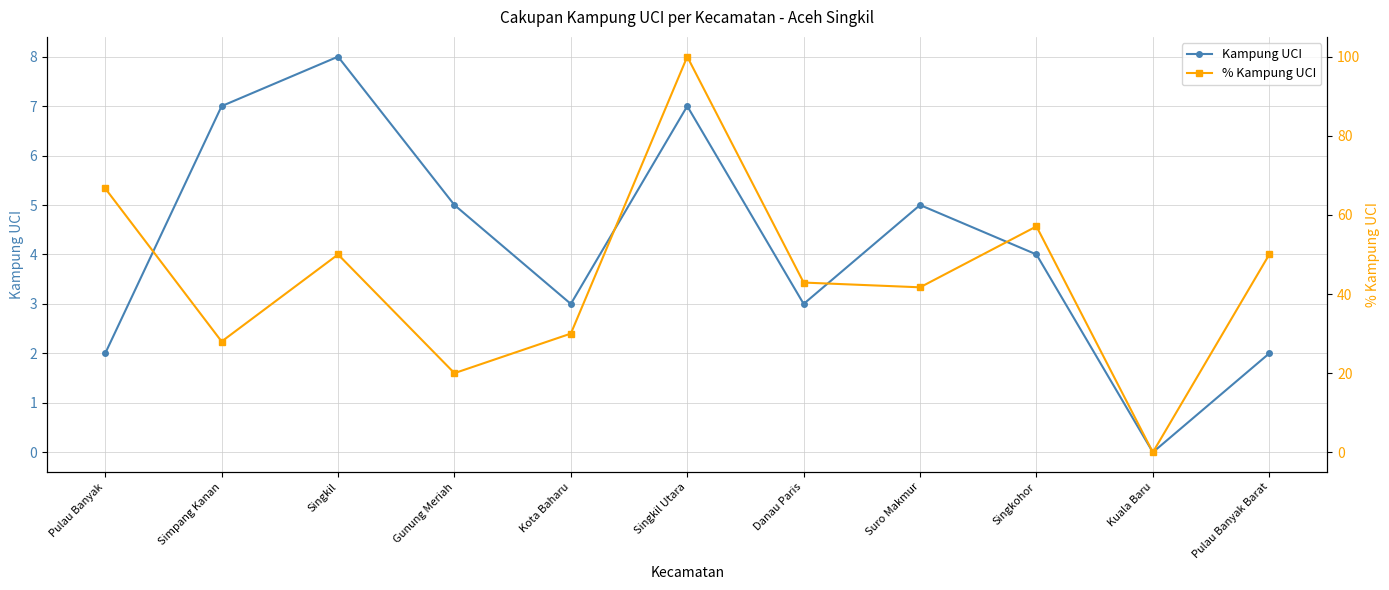

Reading right to left, what are all the values shown in this chart?

Kampung UCI: Pulau Banyak Barat=2.0	Kuala Baru=0.0	Singkohor=4.0	Suro Makmur=5.0	Danau Paris=3.0	Singkil Utara=7.0	Kota Baharu=3.0	Gunung Meriah=5.0	Singkil=8.0	Simpang Kanan=7.0	Pulau Banyak=2.0
% Kampung UCI: Pulau Banyak Barat=50.0	Kuala Baru=0.0	Singkohor=57.1	Suro Makmur=41.7	Danau Paris=42.9	Singkil Utara=100.0	Kota Baharu=30.0	Gunung Meriah=20.0	Singkil=50.0	Simpang Kanan=28.0	Pulau Banyak=66.7